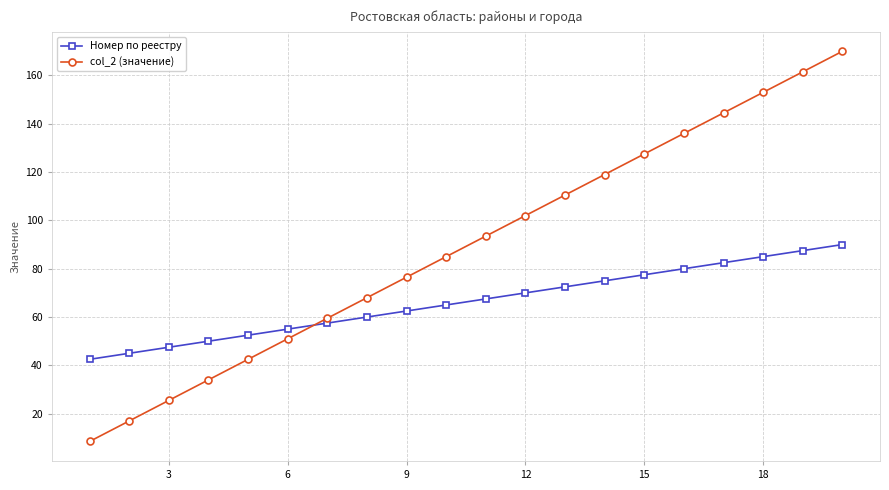

True or false: Номер по реестру and col_2 (значение) cross at least once.

True